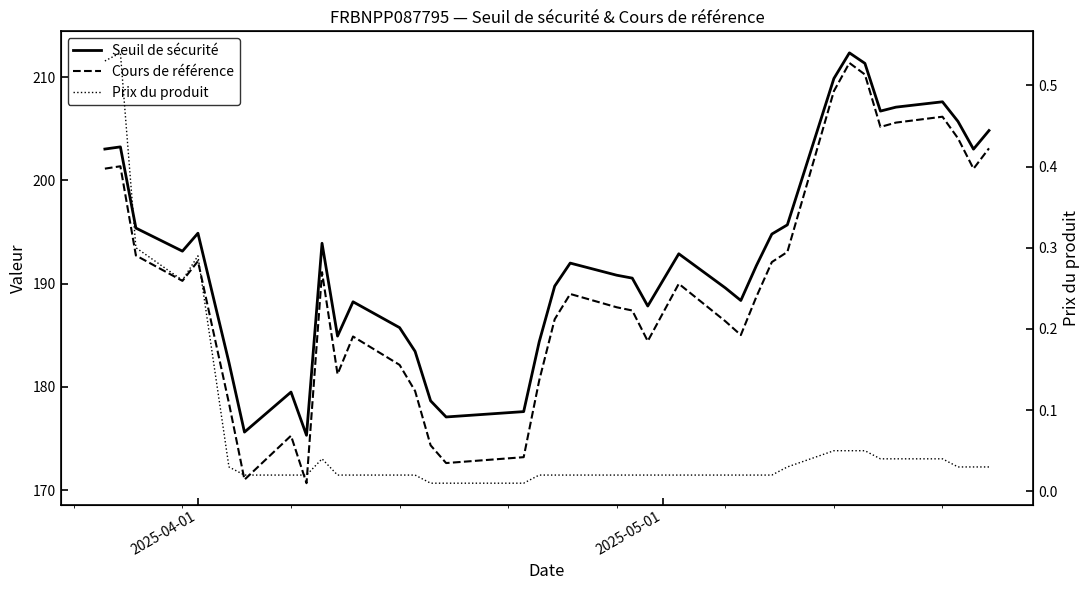

Is it true that Cours de référence equals 287.7 at 9?

False